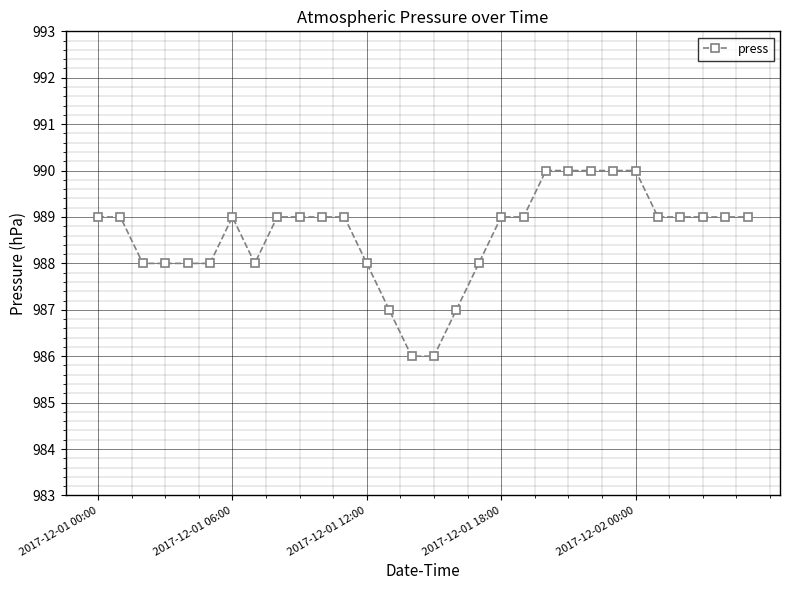

What is the difference between the second highest and second lowest values?

4